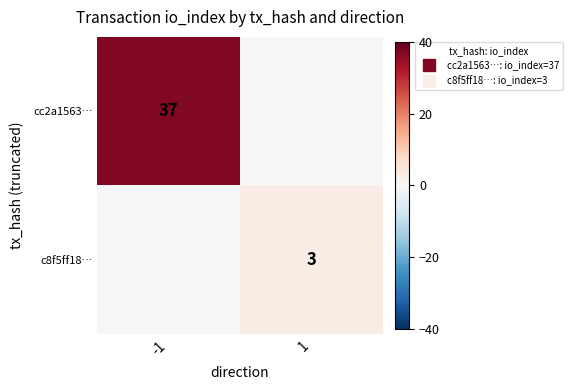

How many values in the c8f5ff18… series are below 3?

1